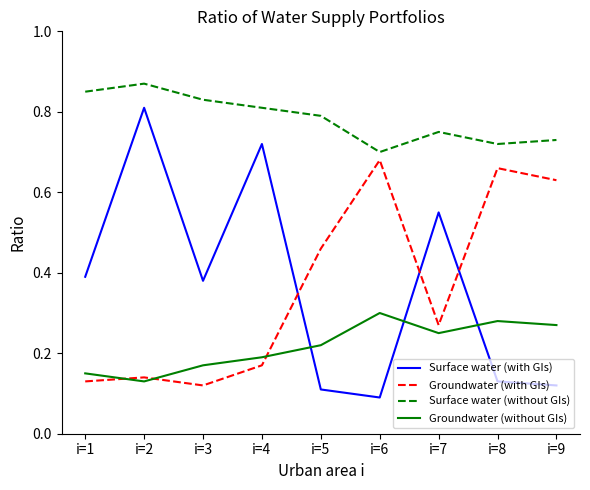

Which series has the widest spread of values?

Surface water (with GIs)